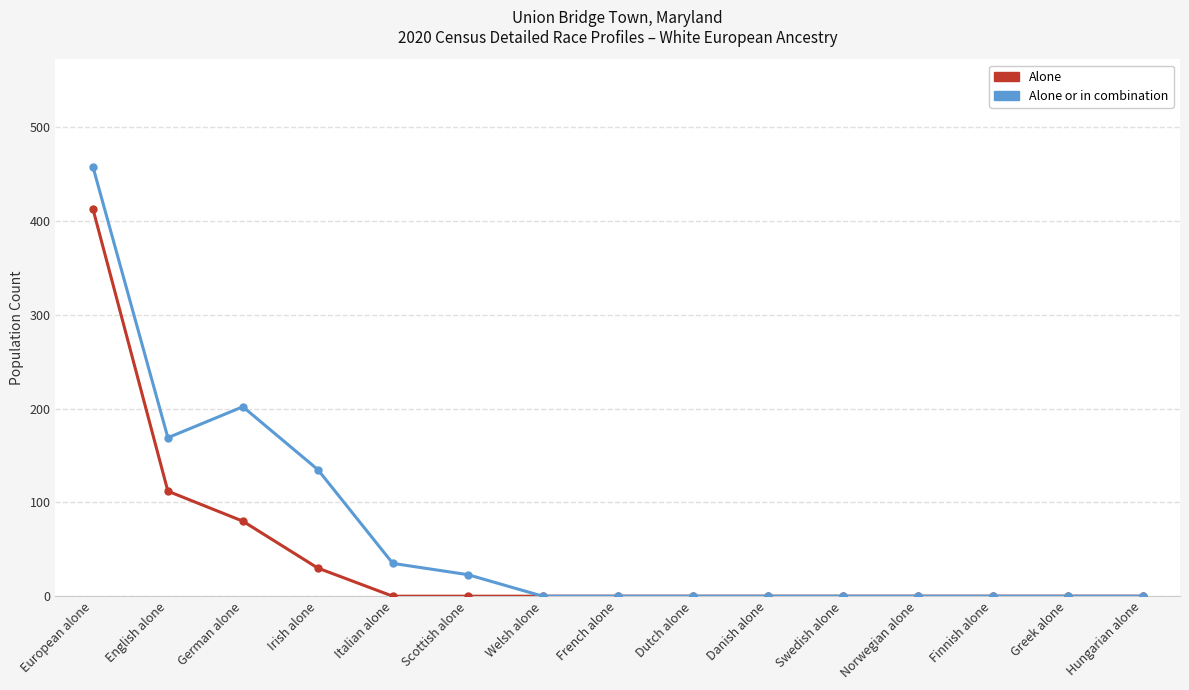

Which category has the highest value in the Alone or in combination series?

European alone